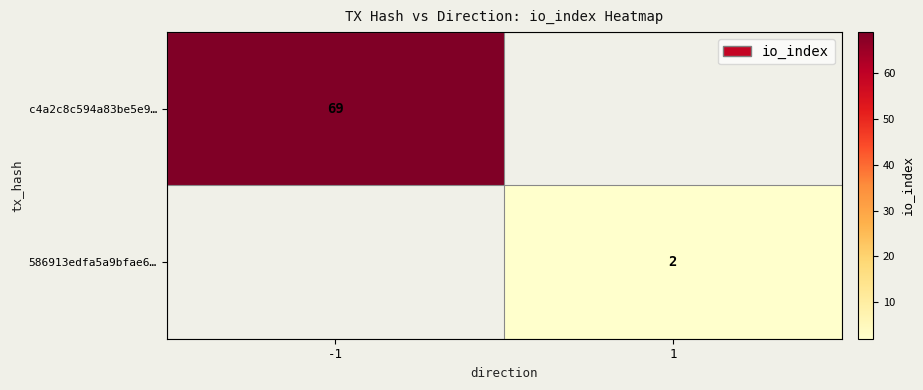

The value of 586913edfa5a9bfae6… at 1 is 2. True or false?

True